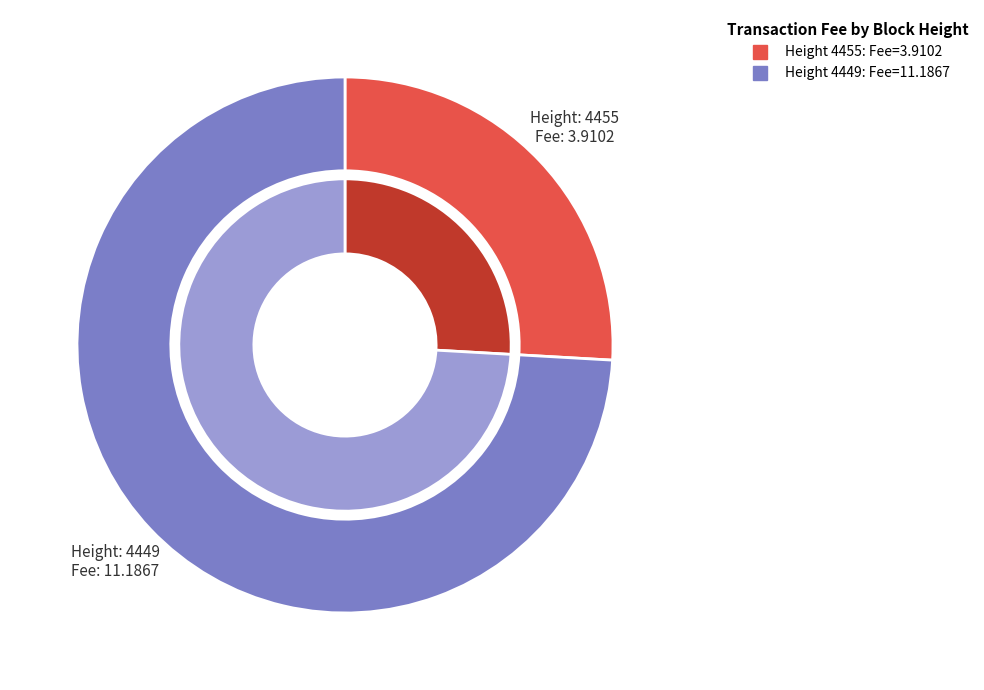

Is it true that 4449 is 66% of the pie?

False